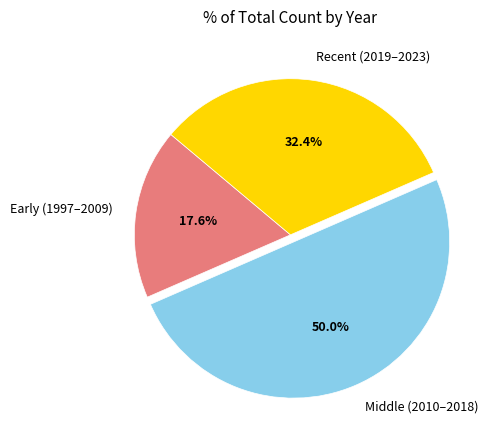

Combined, what portion of the pie is Middle (2010–2018) and Recent (2019–2023)?

82.4%